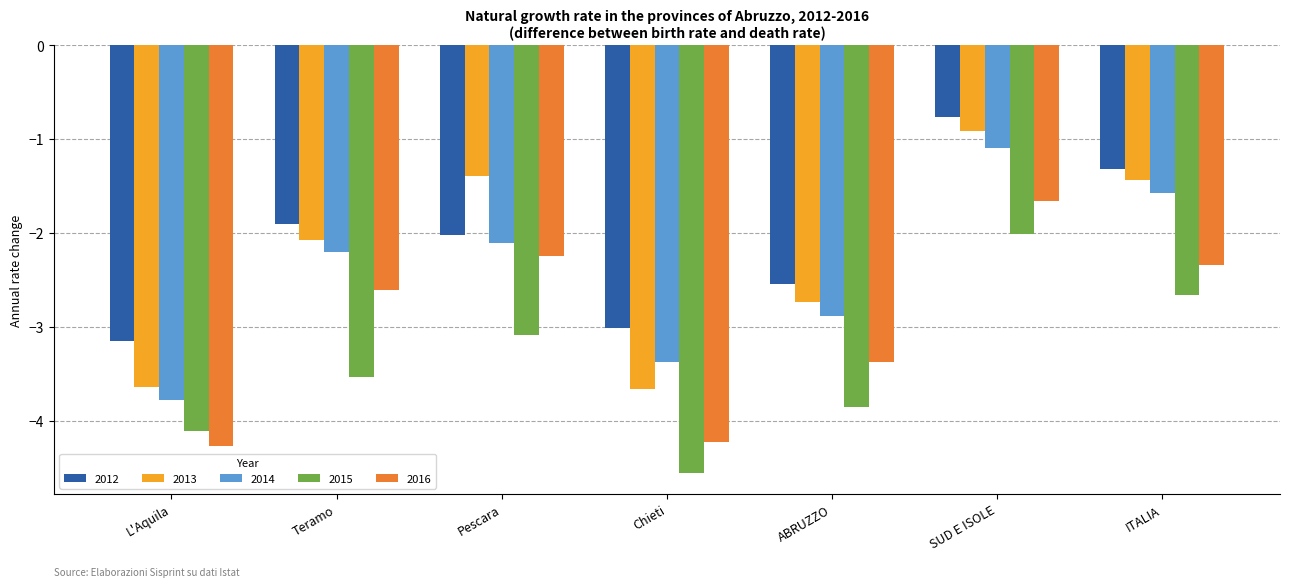

Which series has the widest spread of values?

2013